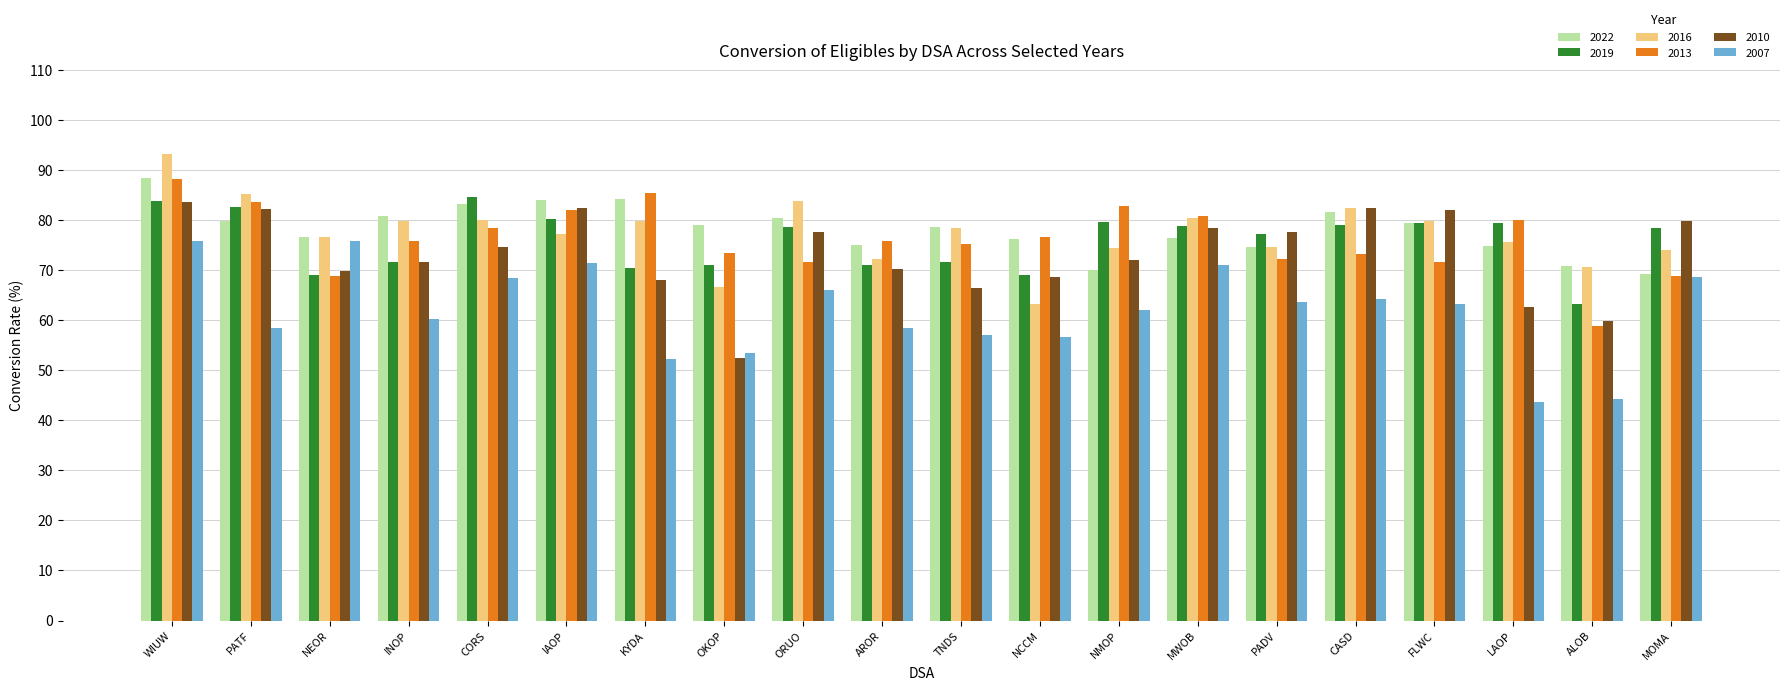

What is the difference between the highest and lowest values at CORS?

16.2